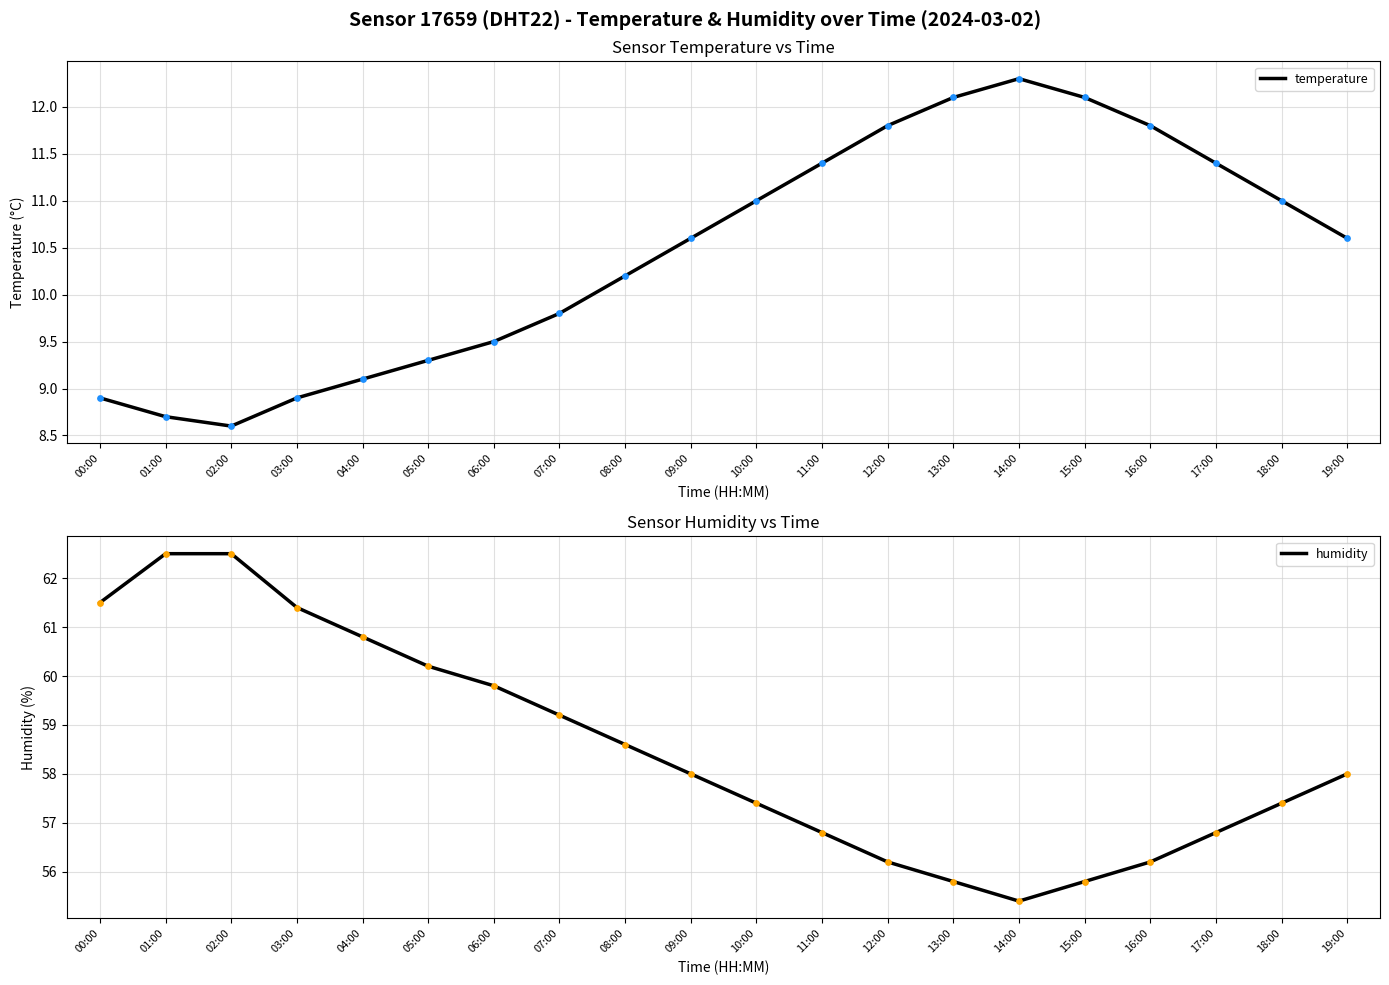

Is the value of temperature at 13:00 greater than the value of humidity at 11:00?

No